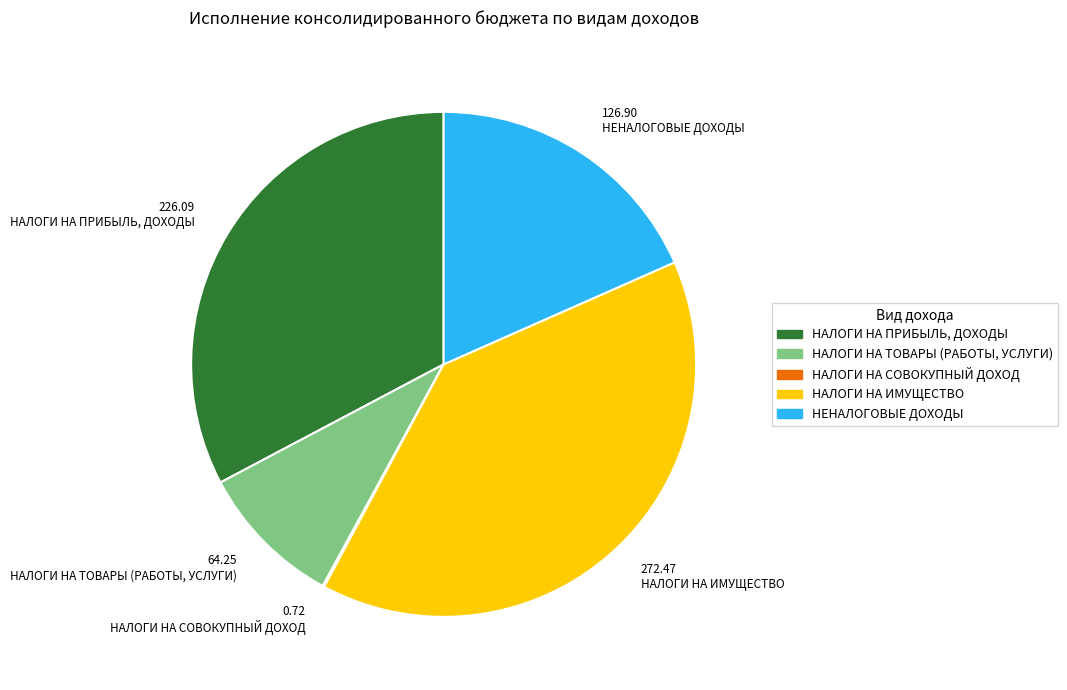

Is there a majority slice in this chart?

No